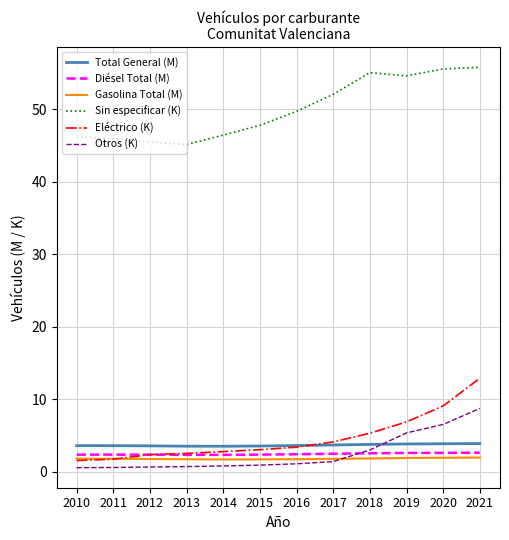

Does the chart display data point markers on the line(s)?

No